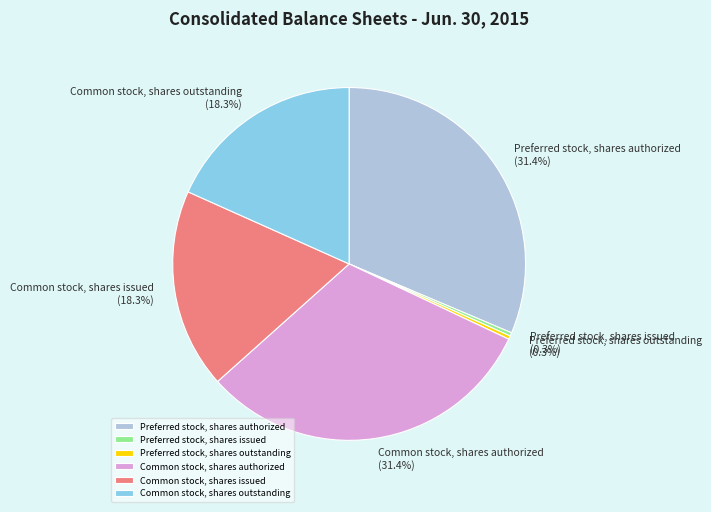

Which has a higher value, Common stock, shares authorized or Preferred stock, shares issued?

Common stock, shares authorized